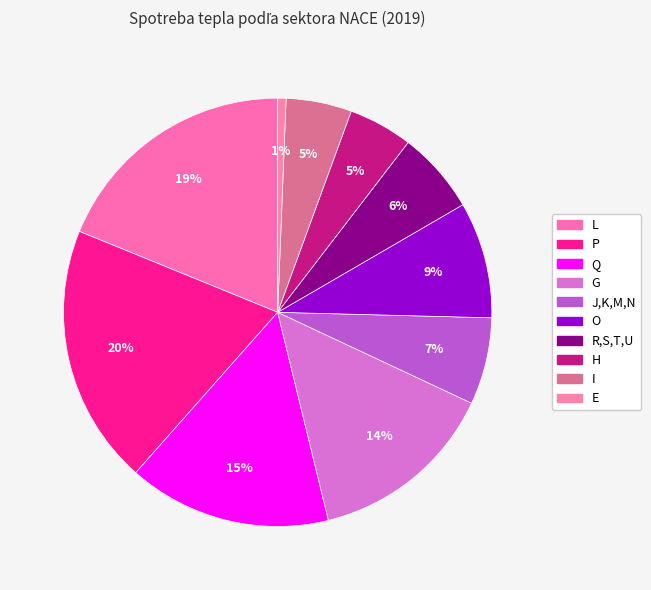

To the nearest percent, what is the difference between the L and O slice percentages?

10%